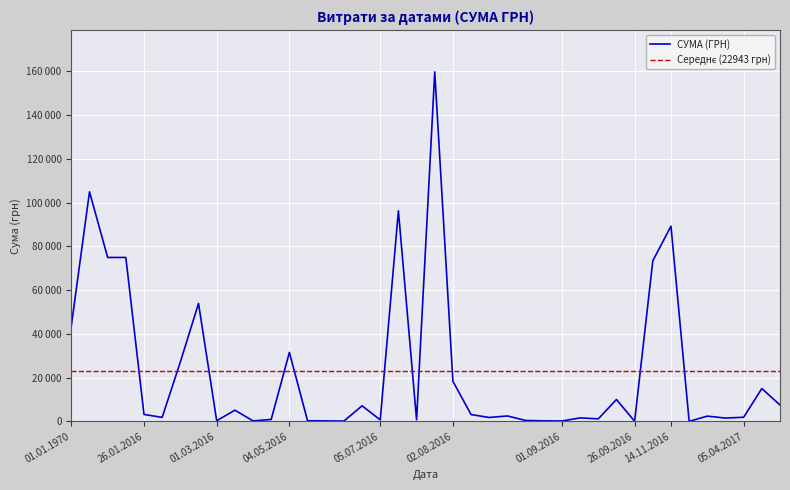

What is the sum of all values?

917702.7